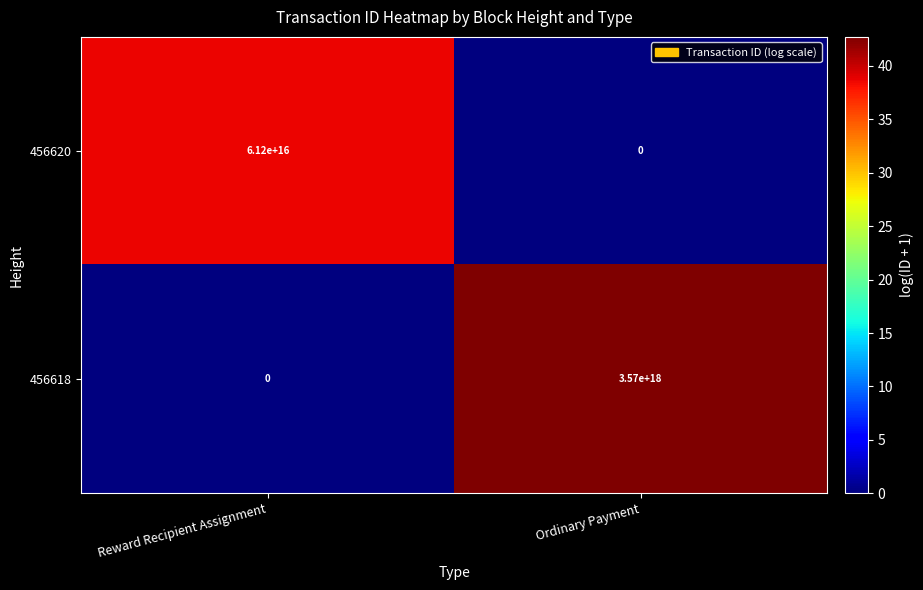

At Reward Recipient Assignment, list the series in order from largest to smallest.

456620, 456618